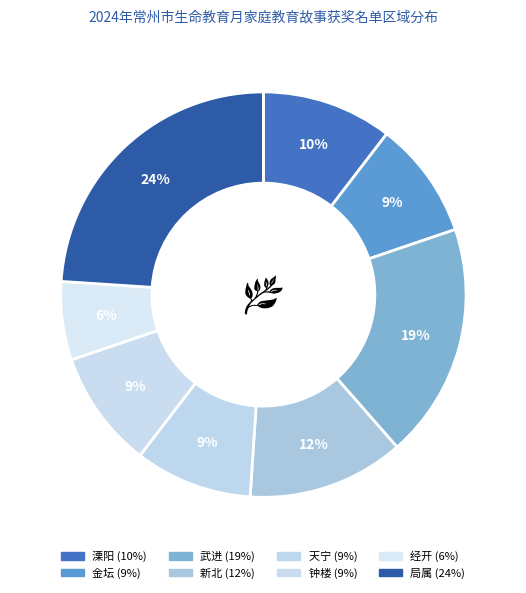

Is it true that 天宁 is 9% of the pie?

True